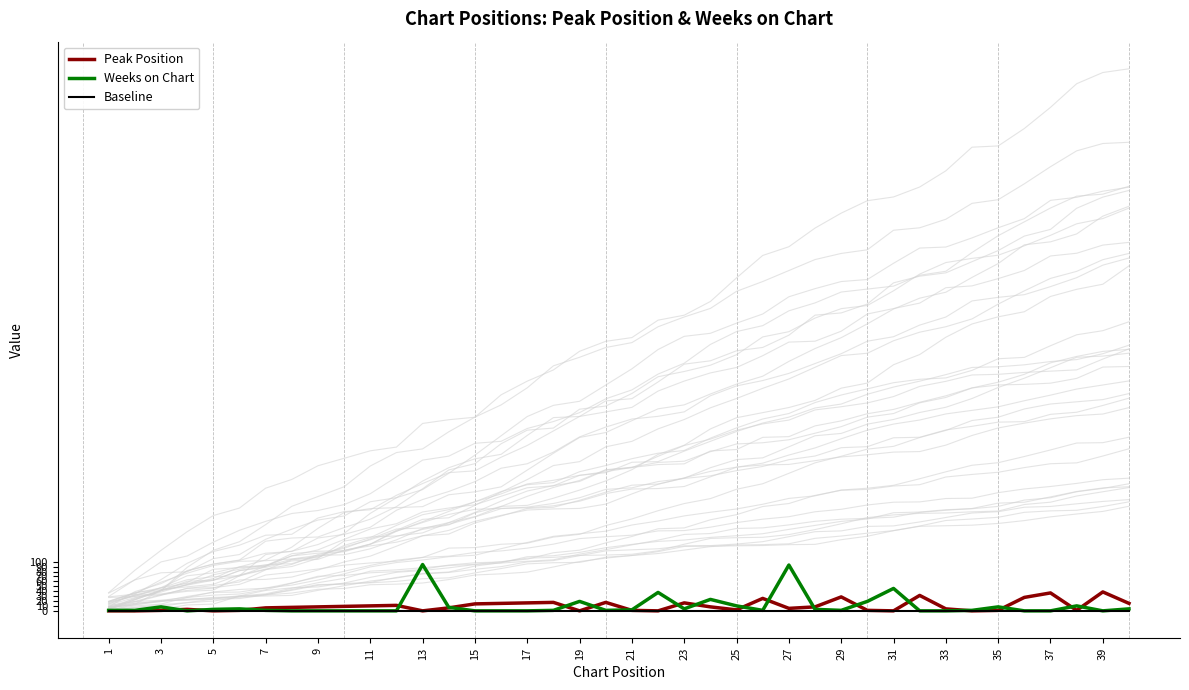

Which series has the widest spread of values?

Weeks on Chart